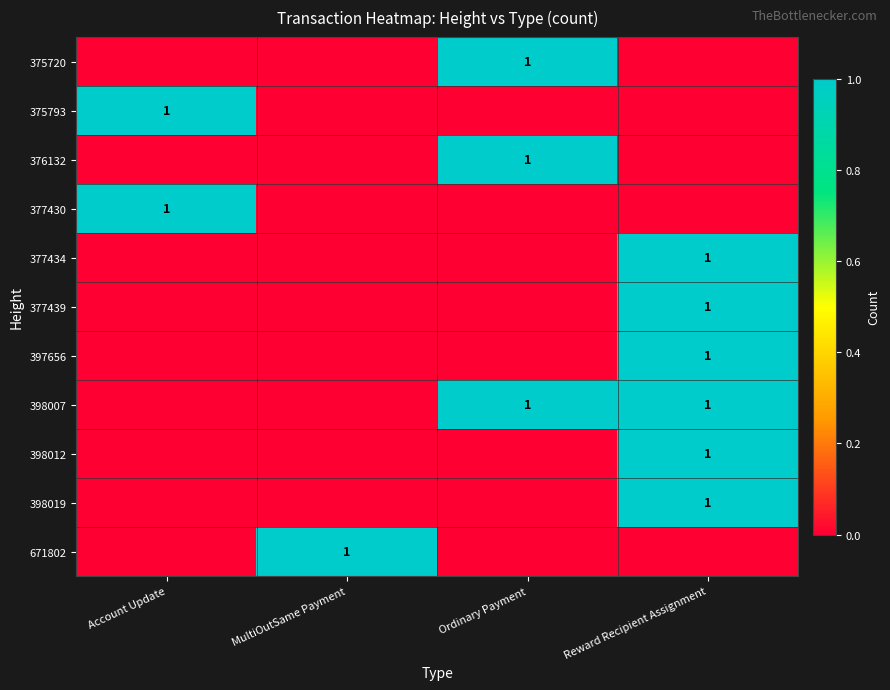

Count the number of data series in this chart.

11